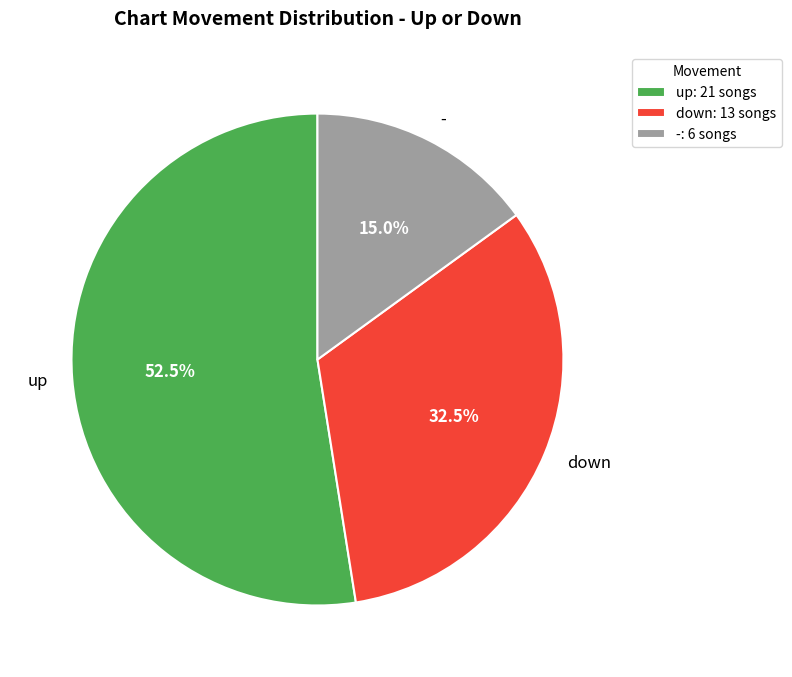

How many segments does this pie chart have?

3